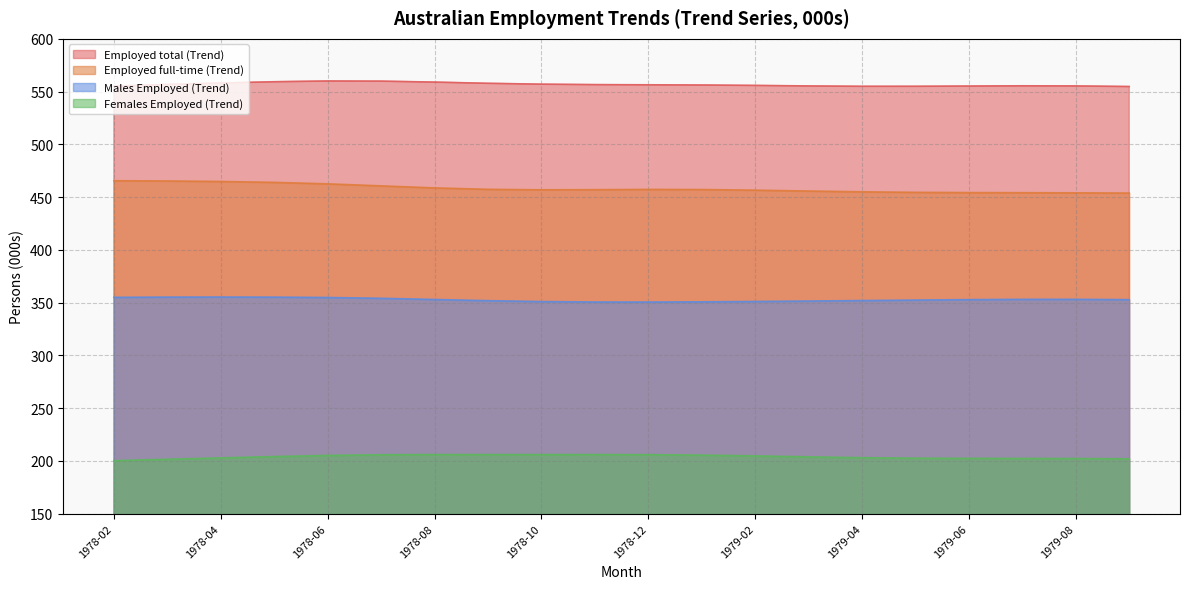

True or false: Females Employed (Trend) and Employed full-time (Trend) intersect in this chart.

False